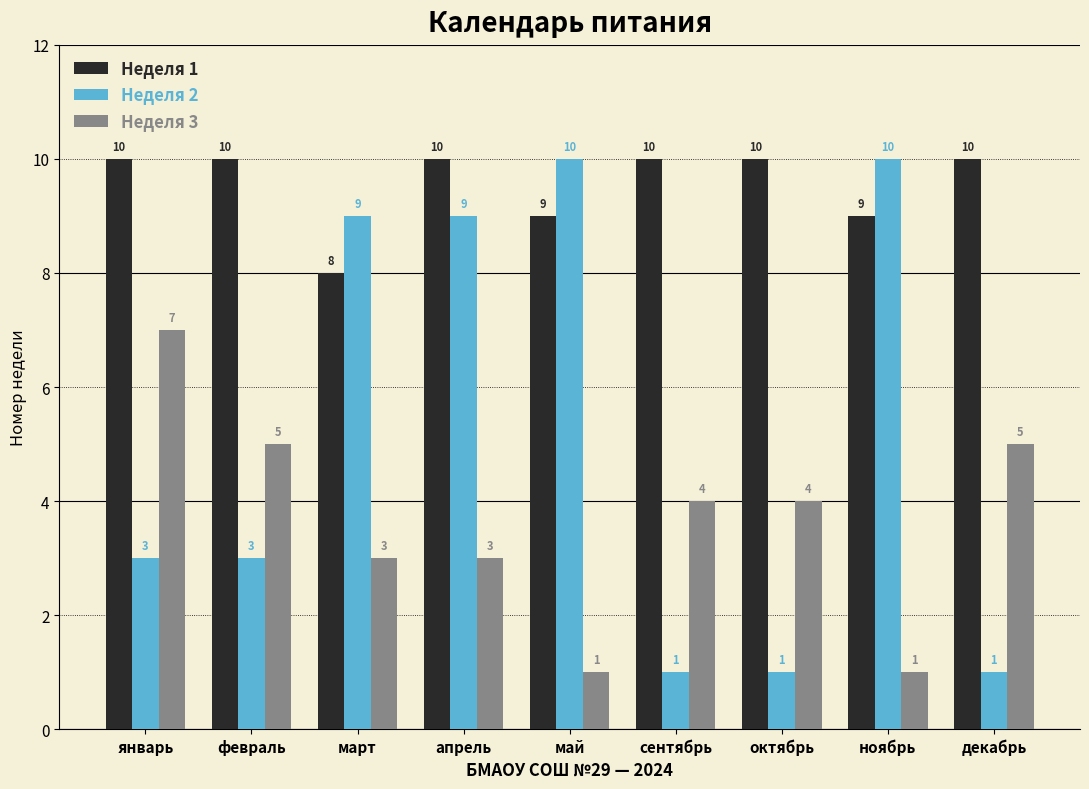

What is the sum of all Неделя 2 values?

47